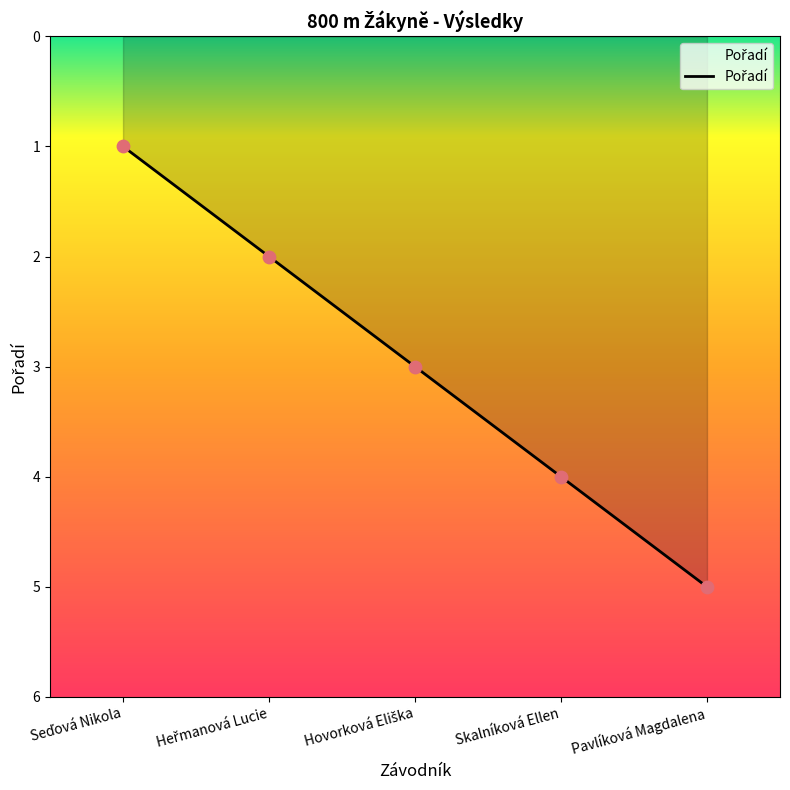

What position from the right is Skalníková Ellen?

2